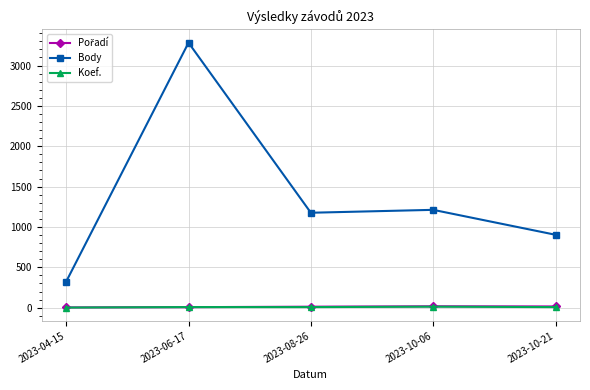

True or false: Koef. and Body cross at least once.

False